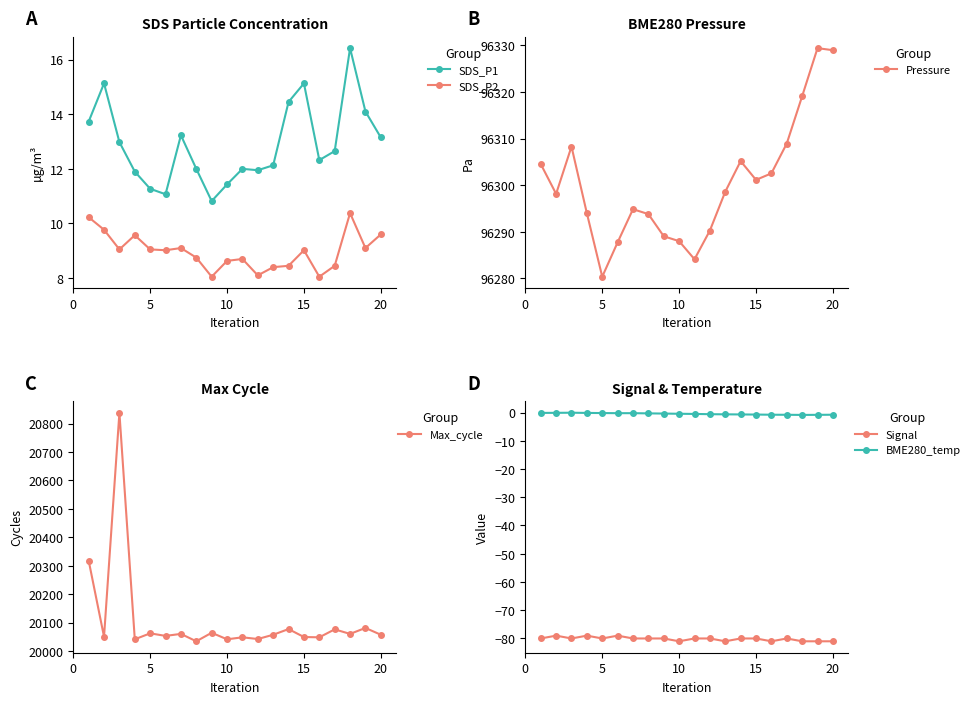

True or false: SDS_P2 has a value of 8.6 at 10.

True